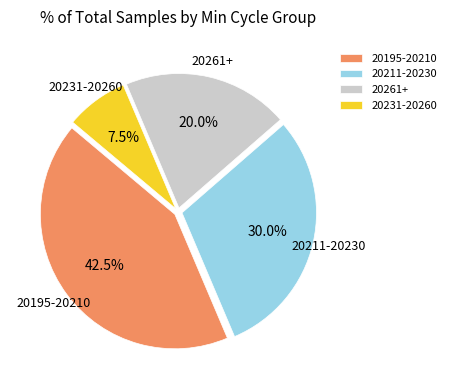

Which slice is the largest?

20195-20210